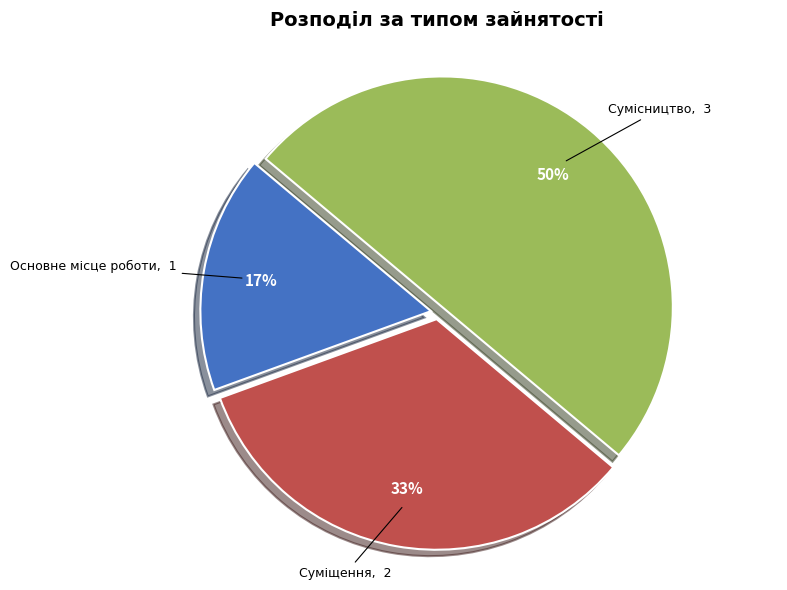

To the nearest percent, what percentage of the pie is Сумісництво?

50%